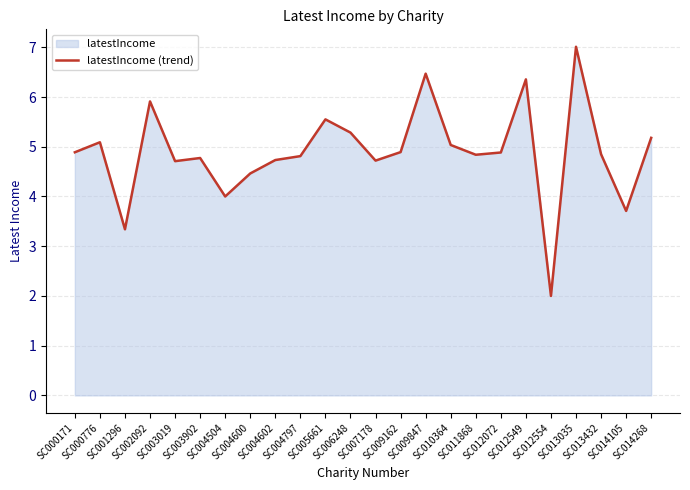

Reading right to left, what are all the values shown in this chart?

5.2	3.7	4.8	7.0	2.0	6.4	4.9	4.8	5.0	6.5	4.9	4.7	5.3	5.6	4.8	4.7	4.5	4.0	4.8	4.7	5.9	3.3	5.1	4.9